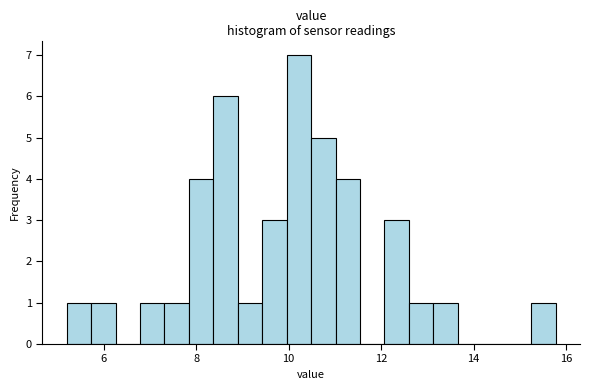

Around what value on the x-axis is the tallest bar? Give the approximate position of its centre, as read against the axis.

10.2